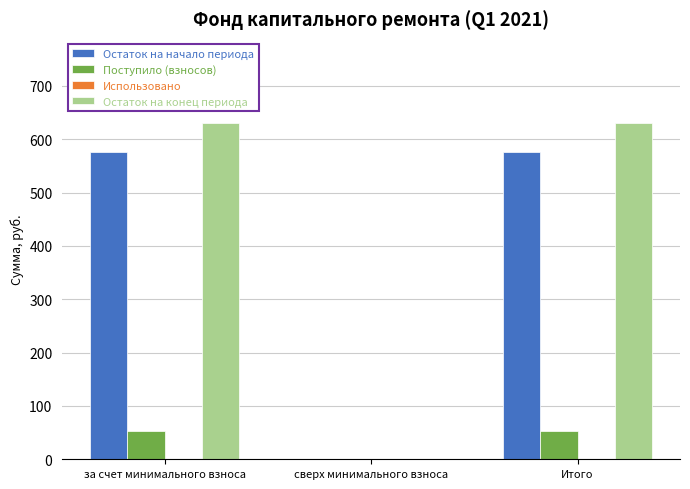

How many data points in Остаток на начало периода are above 576?

2